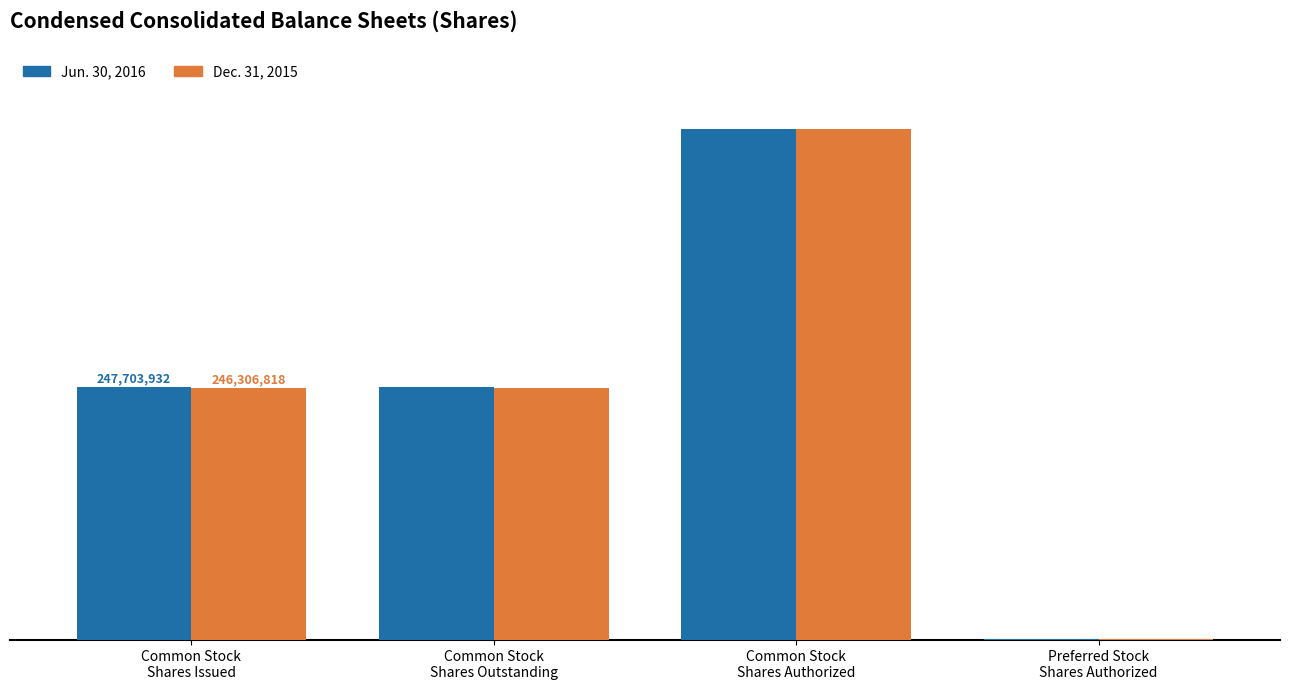

Does the chart contain stacked bars?

No